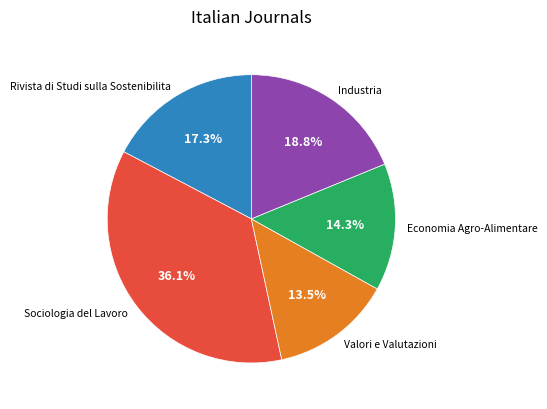

Rank the categories by value from highest to lowest.

Sociologia del Lavoro, Industria, Rivista di Studi sulla Sostenibilita, Economia Agro-Alimentare, Valori e Valutazioni